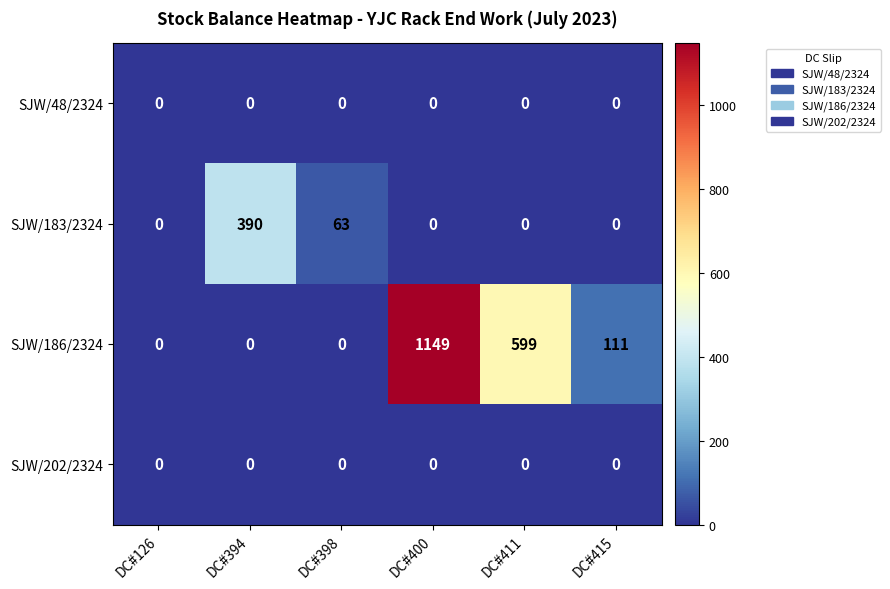

Reading left to right, extract all data points from this chart.

SJW/48/2324: 0	0	0	0	0	0
SJW/183/2324: 0	390	63	0	0	0
SJW/186/2324: 0	0	0	1149	599	111
SJW/202/2324: 0	0	0	0	0	0